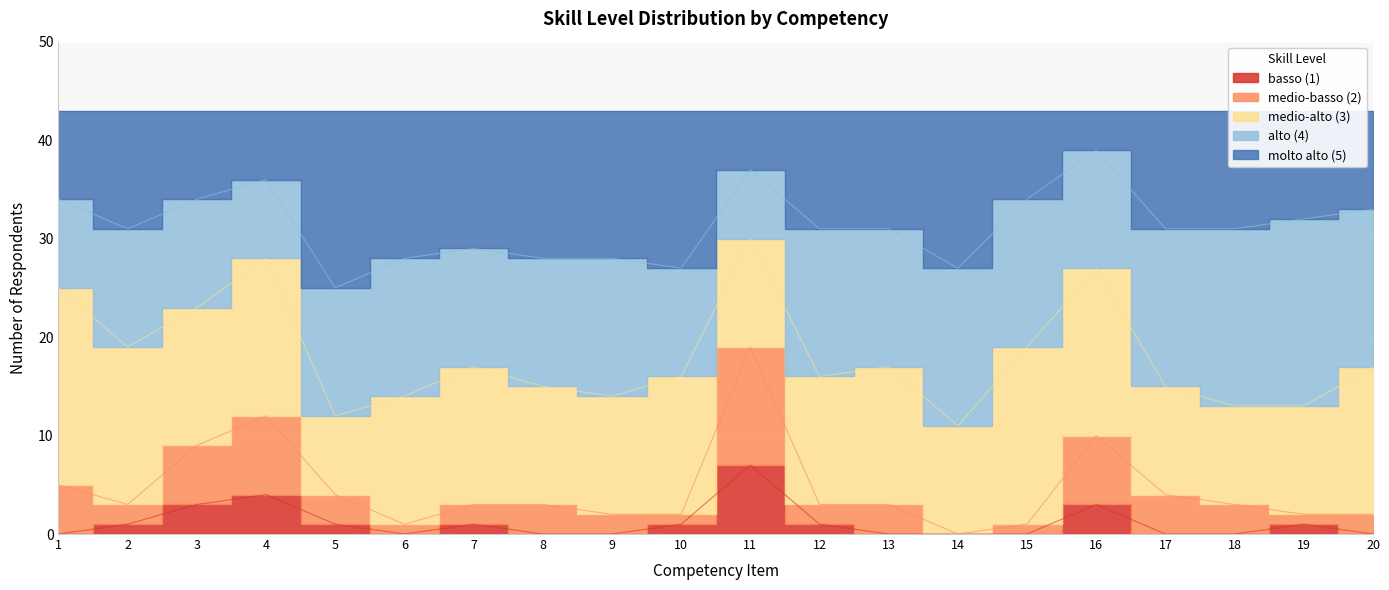

Is the value of molto alto (5) at 8 greater than the value of medio-basso (2) at 3?

Yes